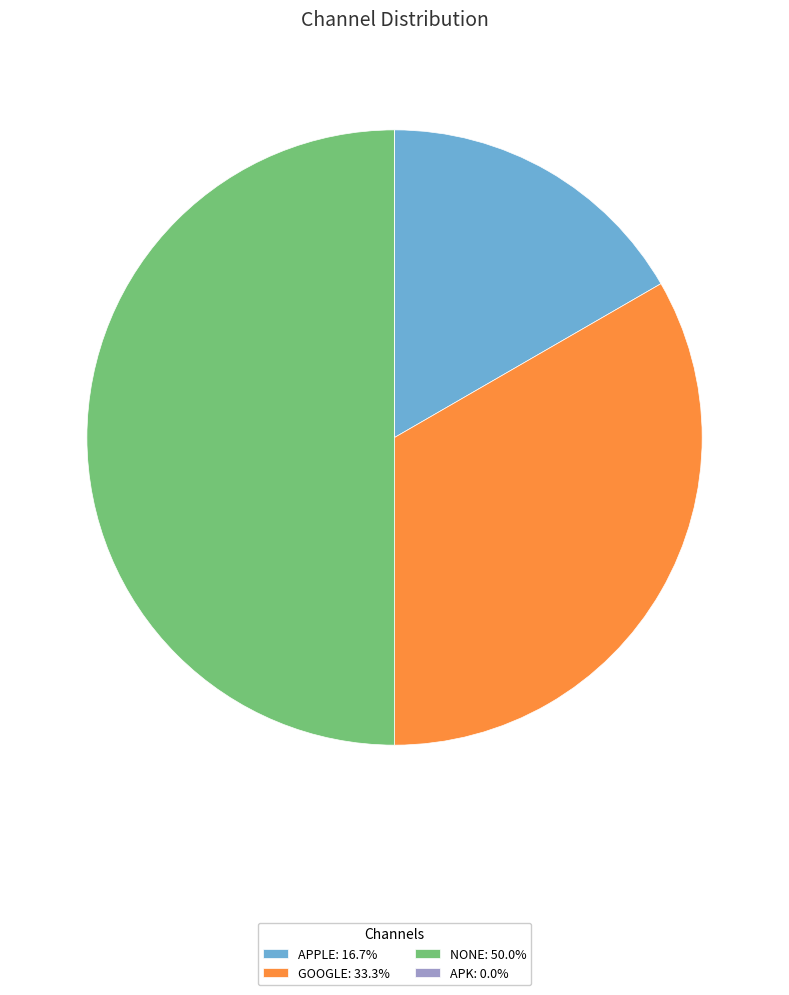

Is the sum of GOOGLE: 33.3% and NONE: 50.0% greater than half?

Yes